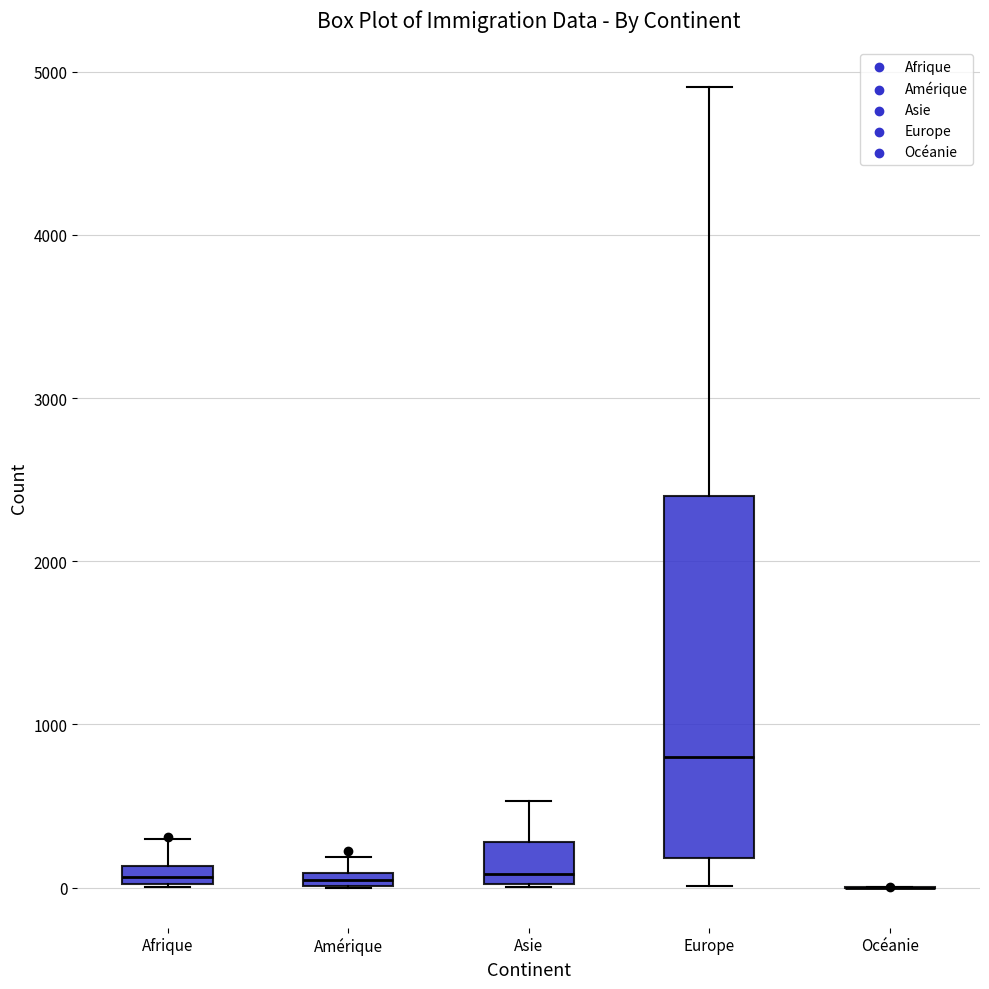

Which box is the tallest, from its lower edge to its upper edge?

Europe